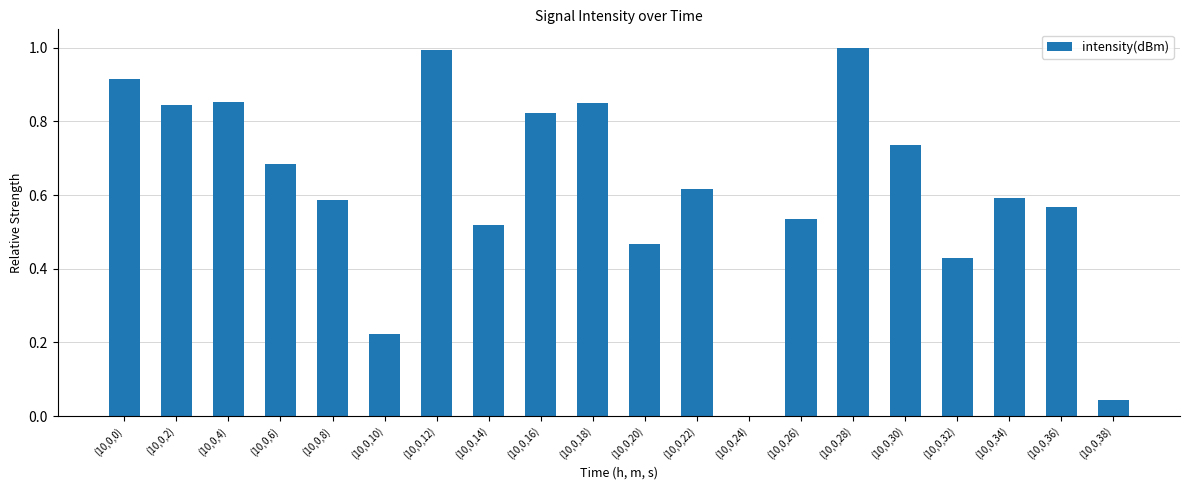

The value at (10,0,18) is 1.3. True or false?

False